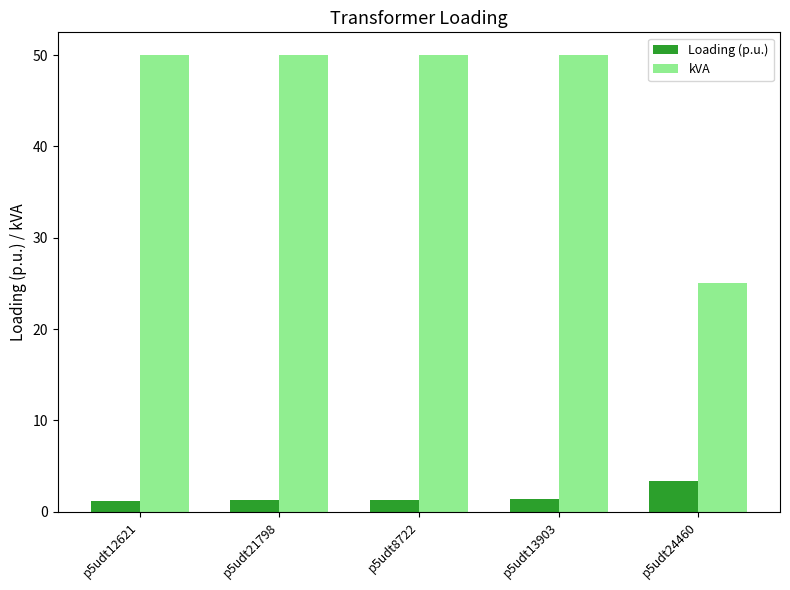

What is the difference between the highest and lowest values at p5udt21798?

48.7